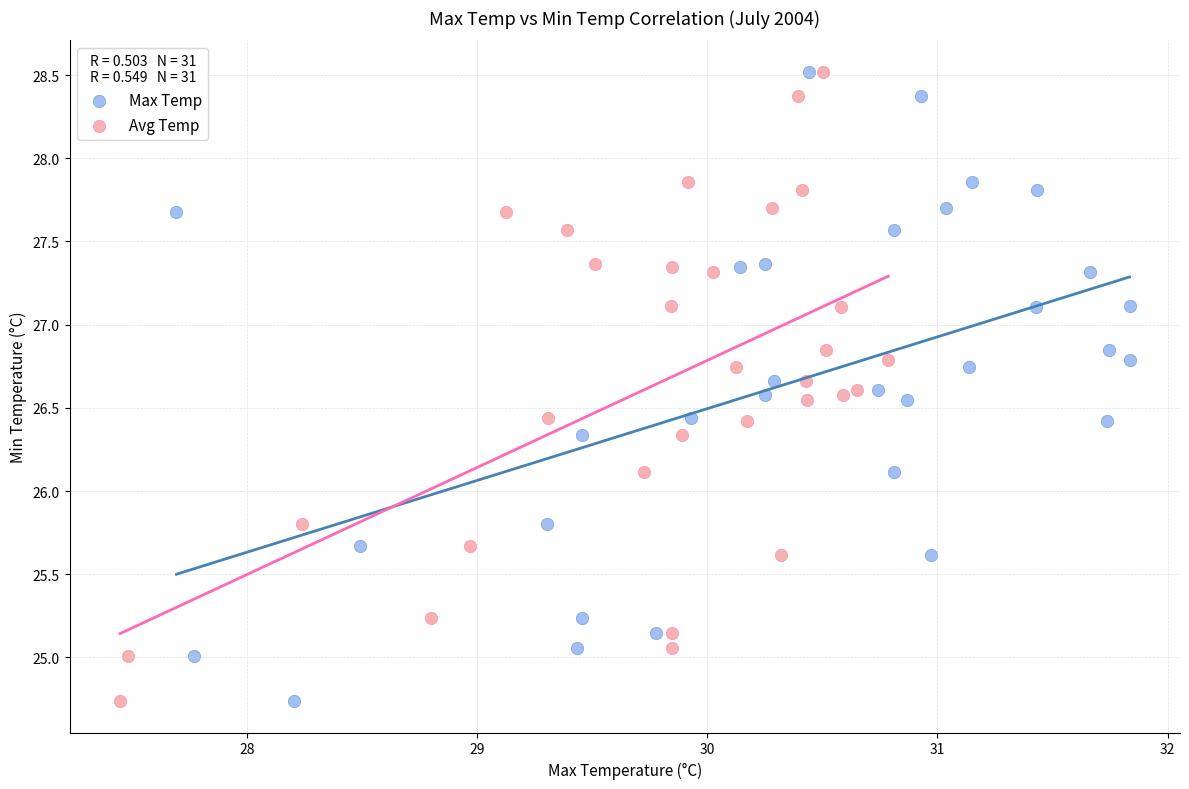

What are all the series names shown in the legend?

Max Temp, Avg Temp